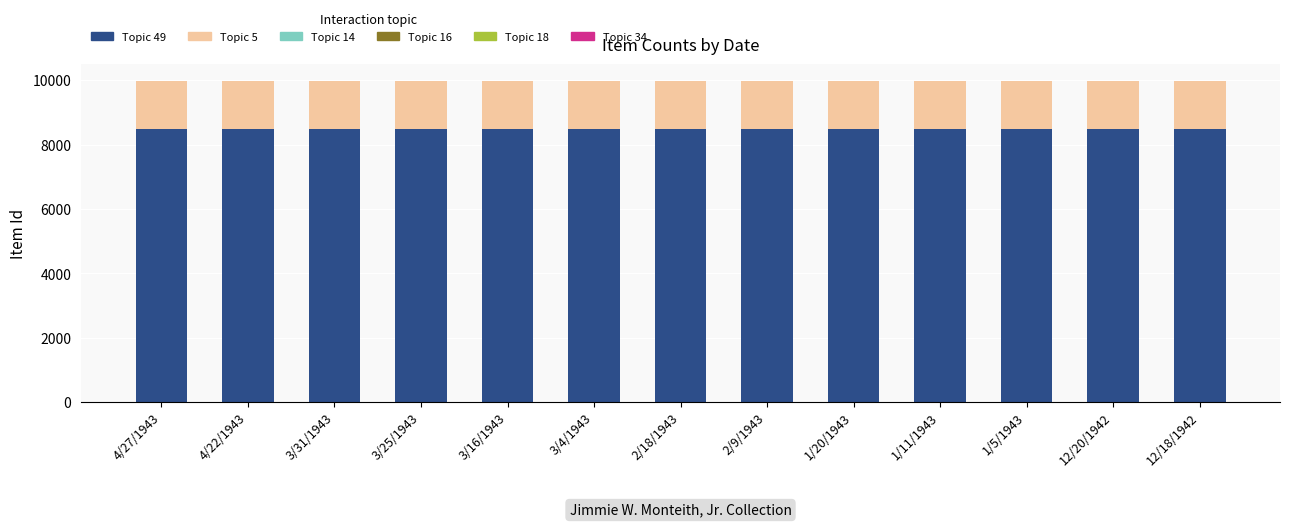

What is the total value across all series at 3/4/1943?

9984.0